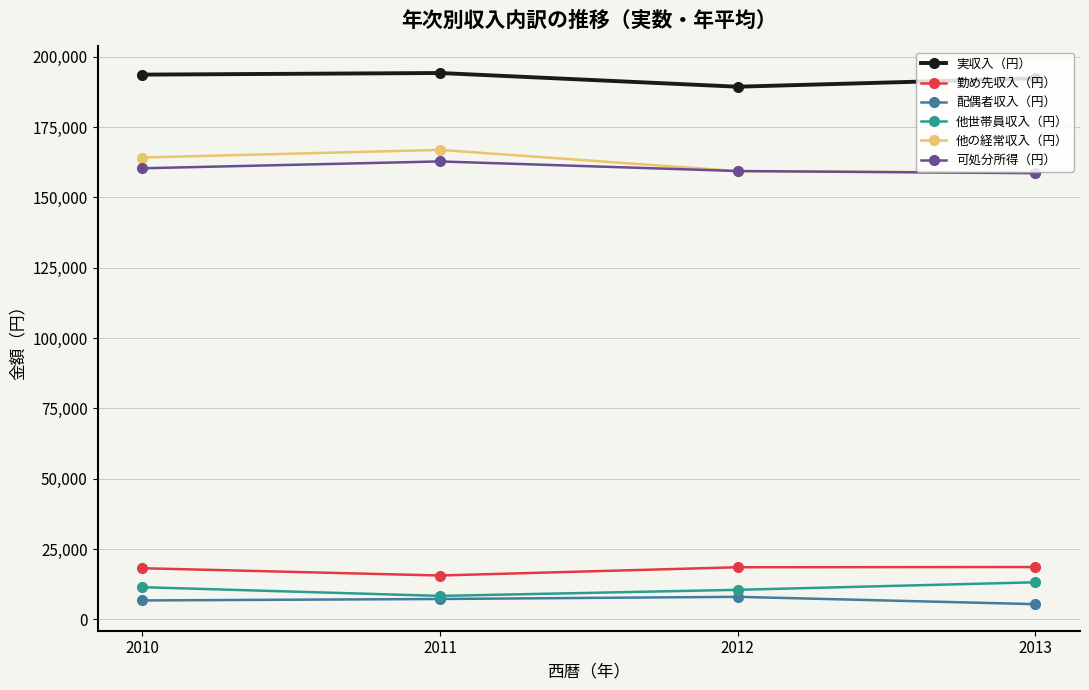

Which series has the largest total across all categories?

実収入（円）